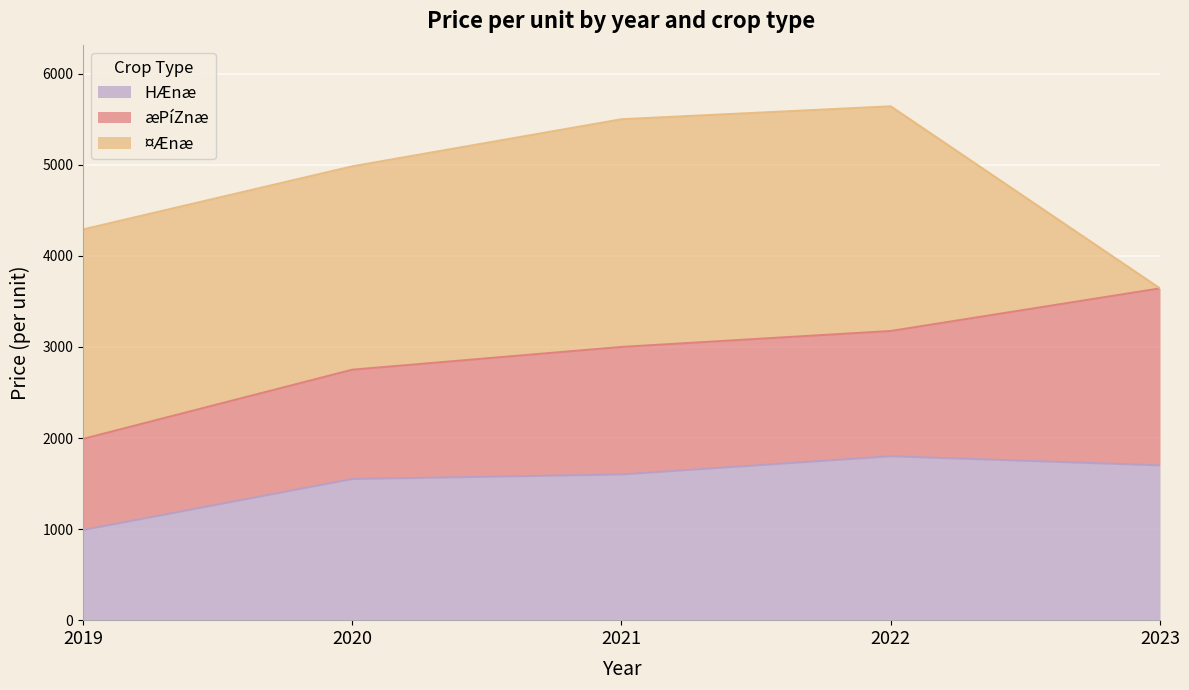

At which category is the sum across all series the highest?

2022